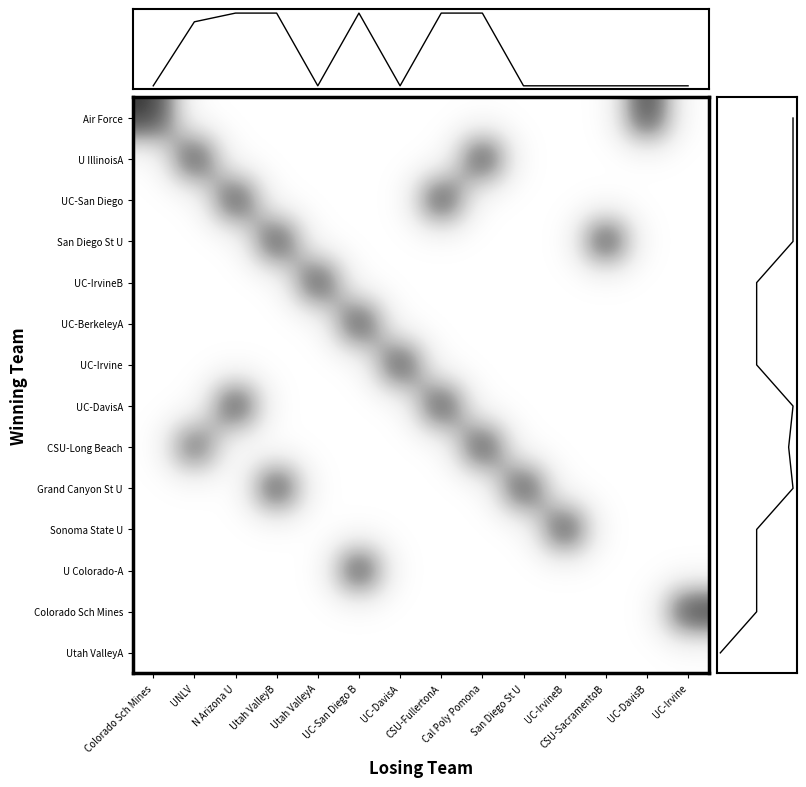

Is the value of UC-San Diego at CSU-SacramentoB greater than the value of Utah ValleyA at Cal Poly Pomona?

No